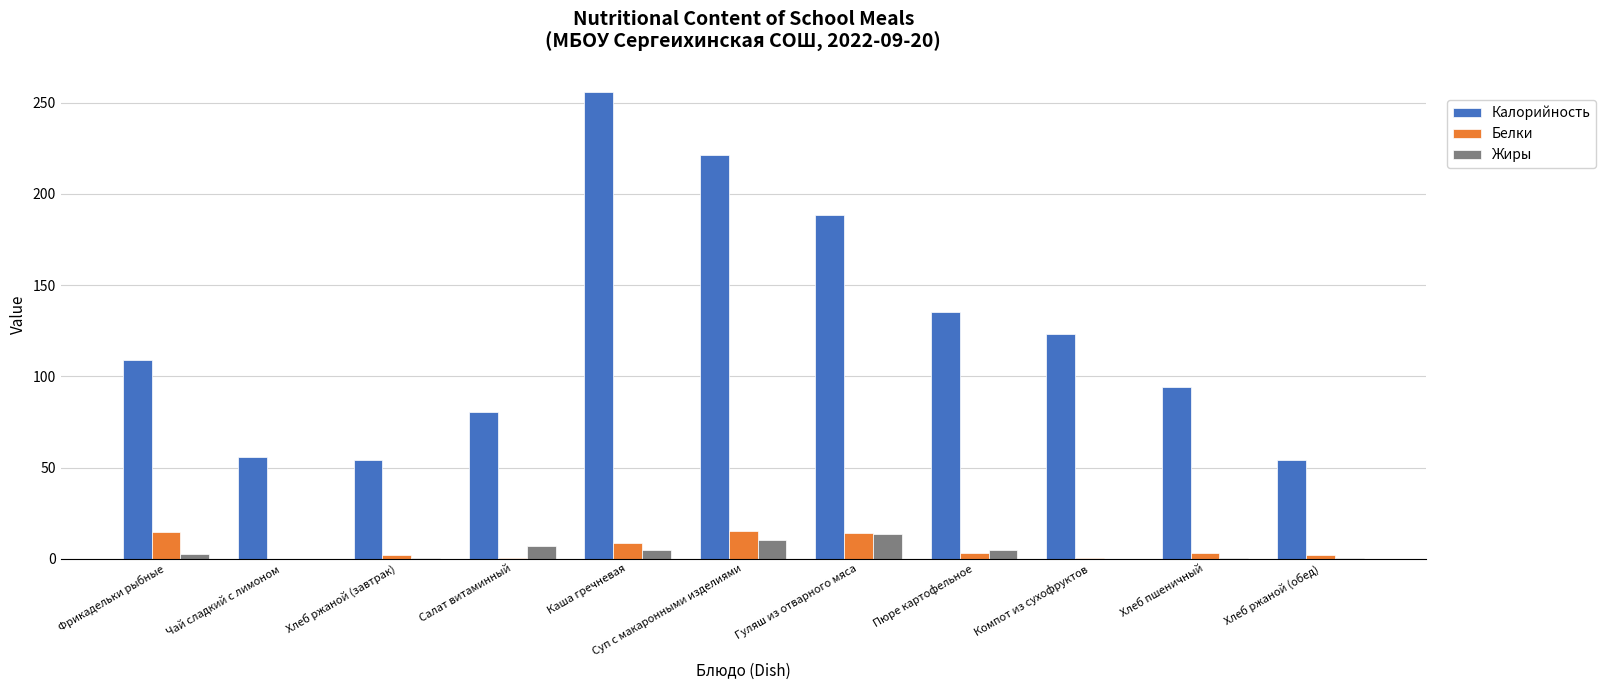

What is the average value of the Белки series?

5.9